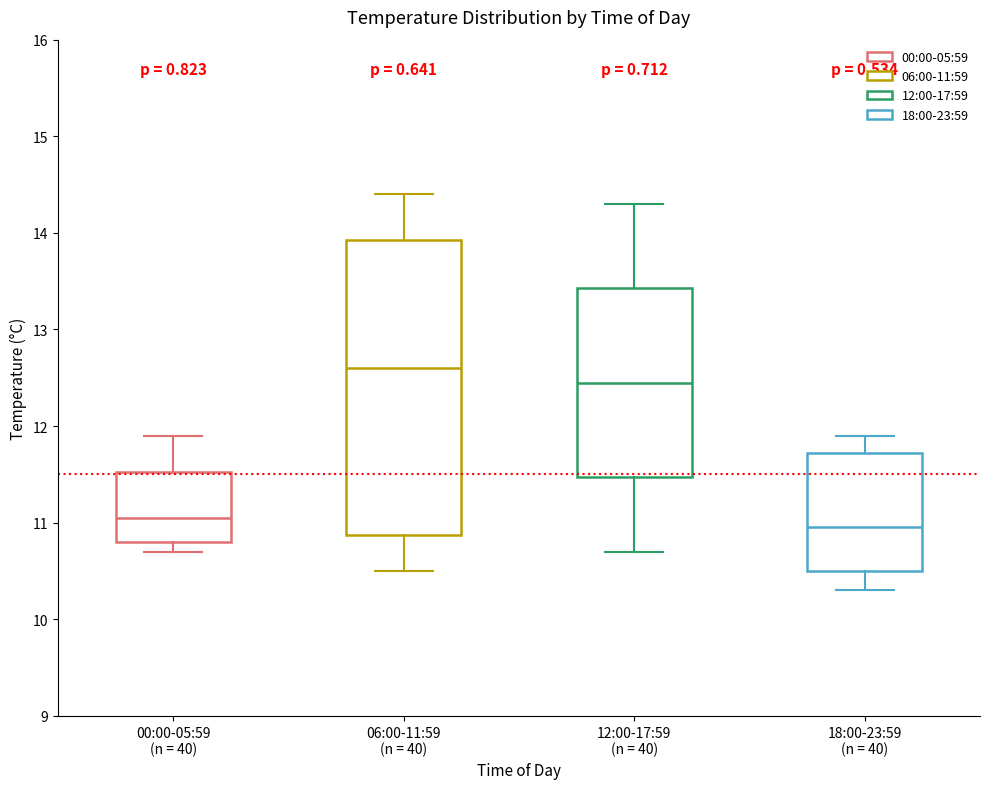

Which box has the lowest median line?

18:00-23:59 (n = 40)